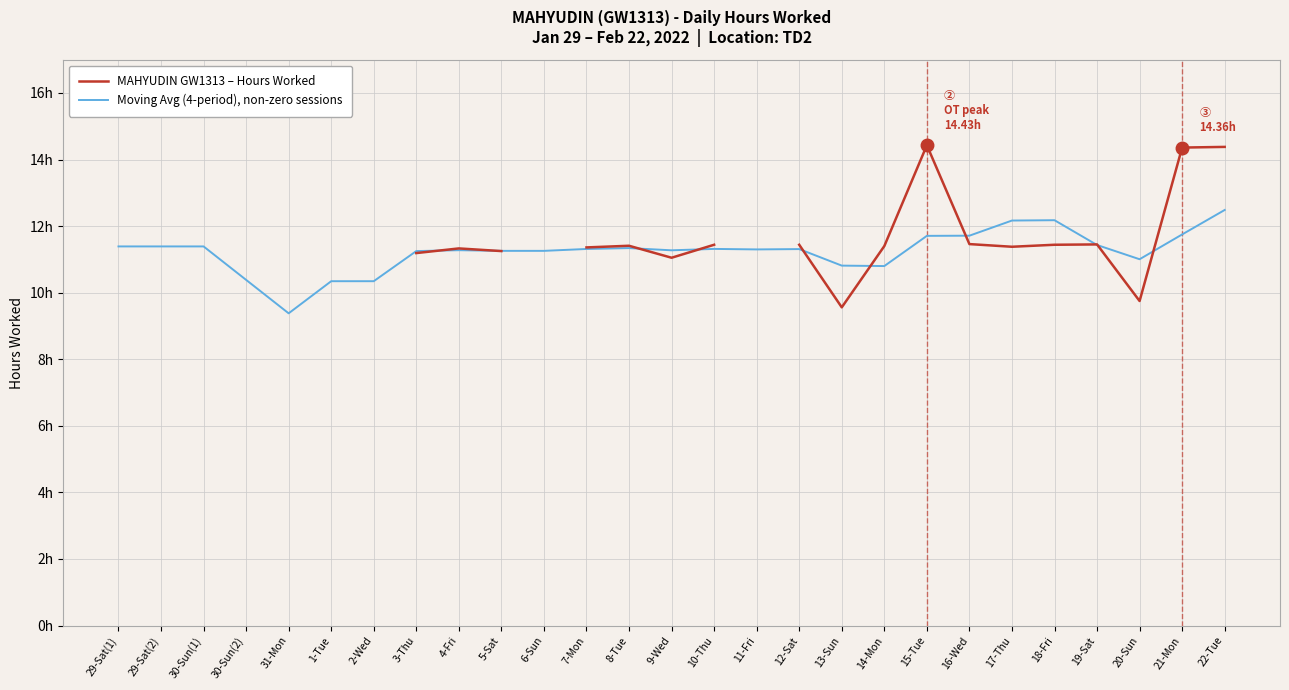

How many intersections are there between Moving Avg (4-period), non-zero sessions and MAHYUDIN GW1313 – Hours Worked?

10